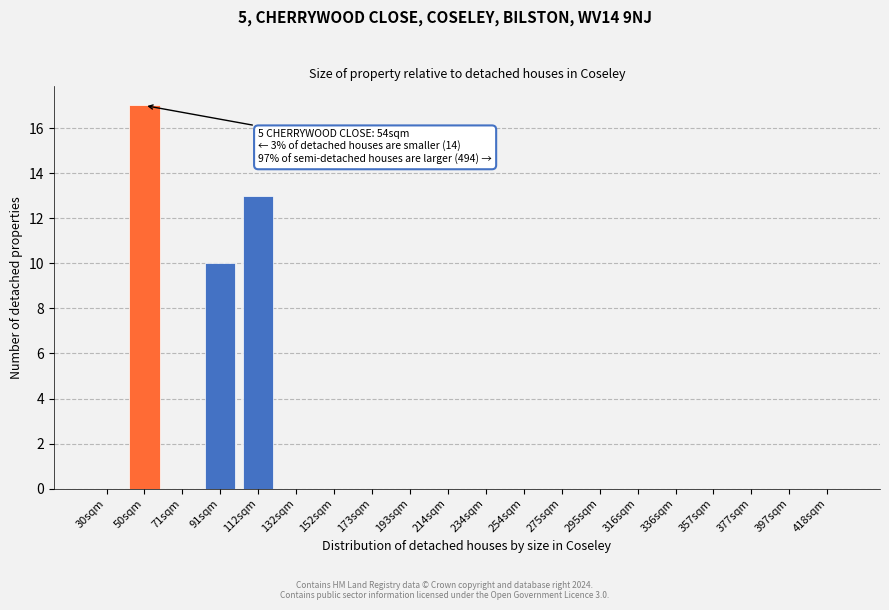

Reading left to right, transcribe all the data shown in this chart.

30sqm=0	50sqm=17	71sqm=0	91sqm=10	112sqm=13	132sqm=0	152sqm=0	173sqm=0	193sqm=0	214sqm=0	234sqm=0	254sqm=0	275sqm=0	295sqm=0	316sqm=0	336sqm=0	357sqm=0	377sqm=0	397sqm=0	418sqm=0